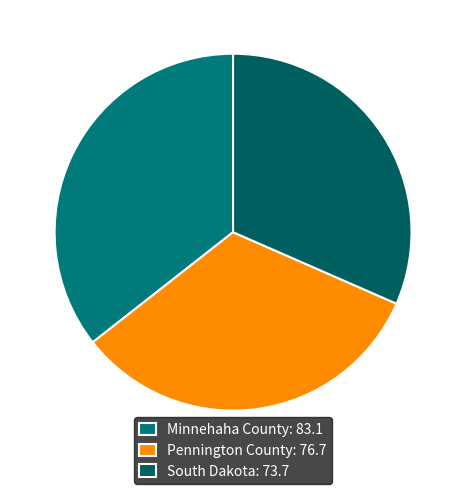

To the nearest percent, what portion does Pennington County represent?

33%